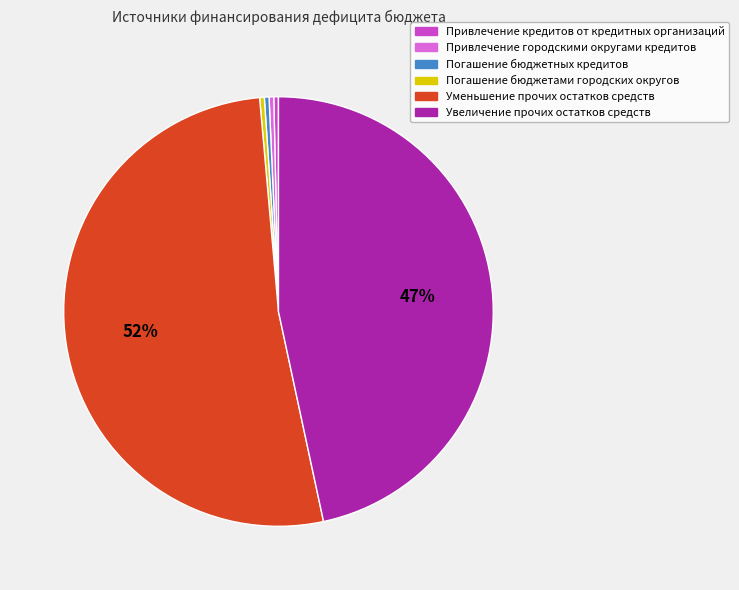

Count the number of slices in the pie.

6